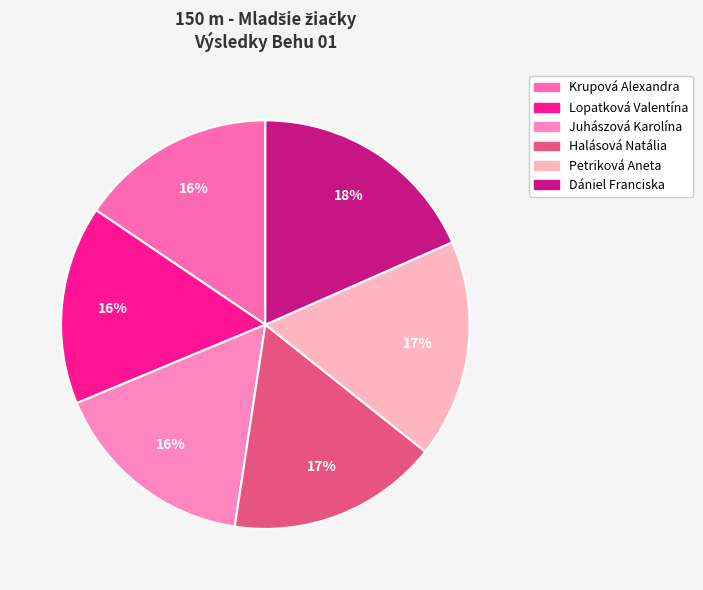

What is the change in value from Juhászová Karolína to Dániel Franciska?

+2.6